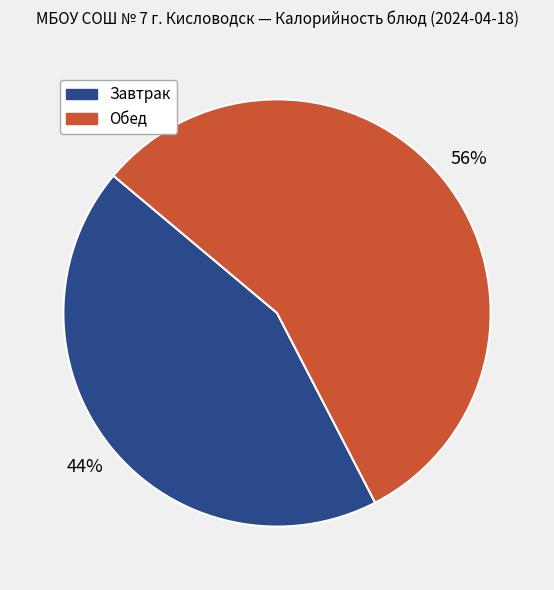

Is there a majority slice in this chart?

Yes